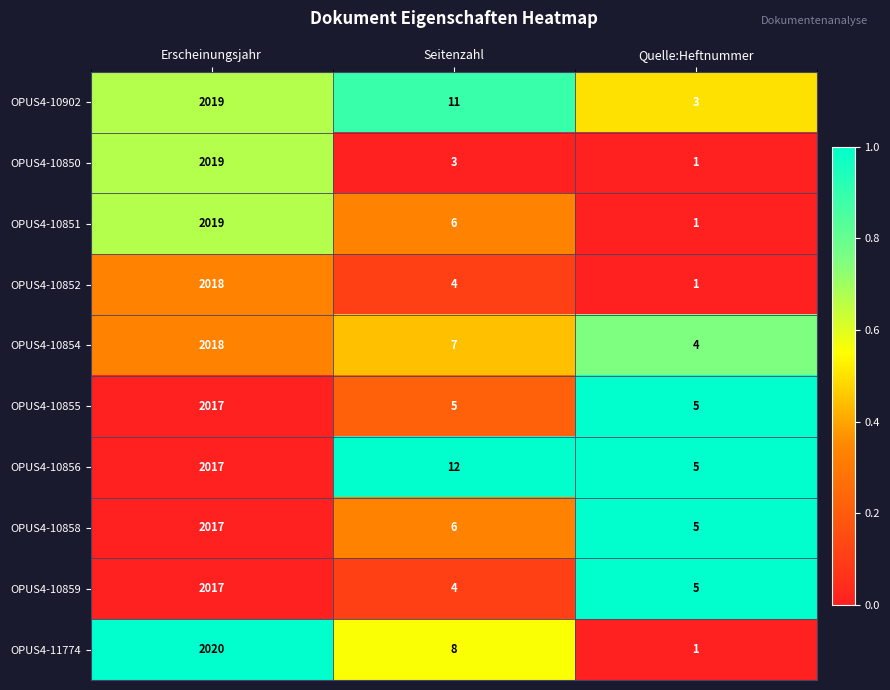

The value of OPUS4-10854 at Erscheinungsjahr is 2018. True or false?

True